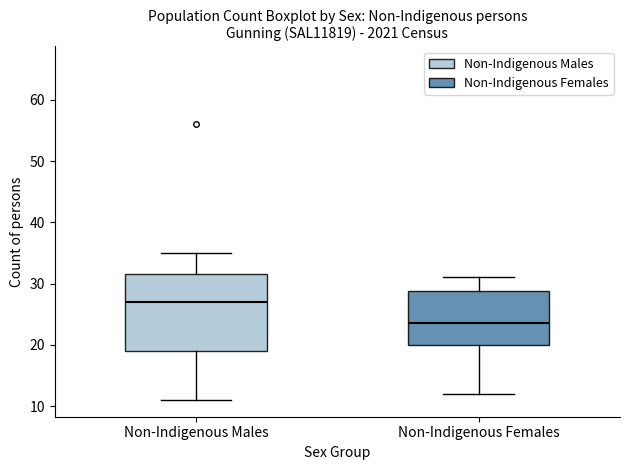

Reading left to right, read every box against the y-axis: the position of its median line, the range the box covers, and the ends of its whiskers. The values are not printed on the chart, so give them approximately, as read against the axis.

Non-Indigenous Males: median 27, box 19 to 32, whiskers 11 to 35
Non-Indigenous Females: median 24, box 20 to 29, whiskers 12 to 31